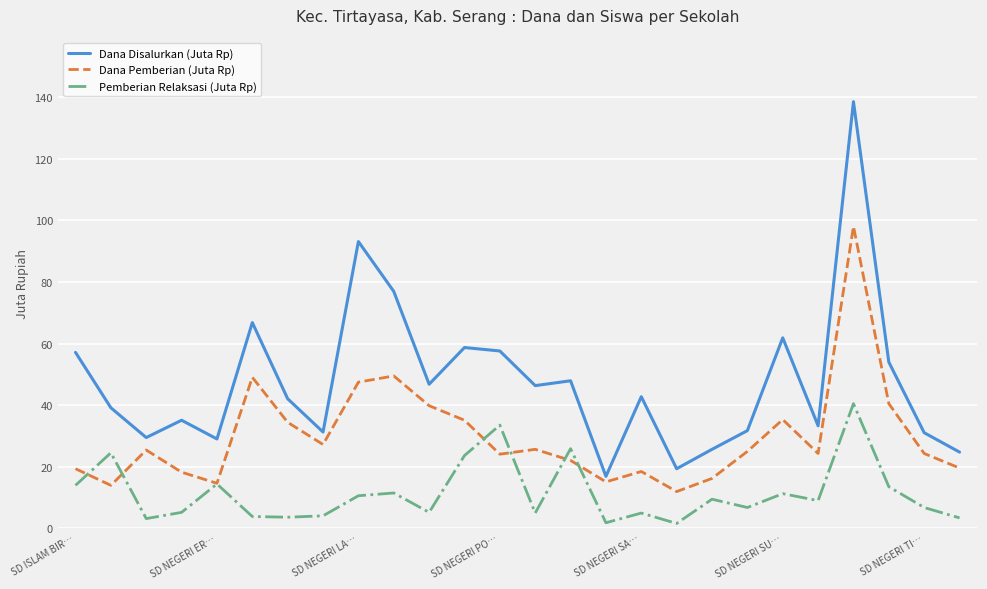

Rank the series by their average value, from highest to lowest.

Dana Disalurkan (Juta Rp), Dana Pemberian (Juta Rp), Pemberian Relaksasi (Juta Rp)